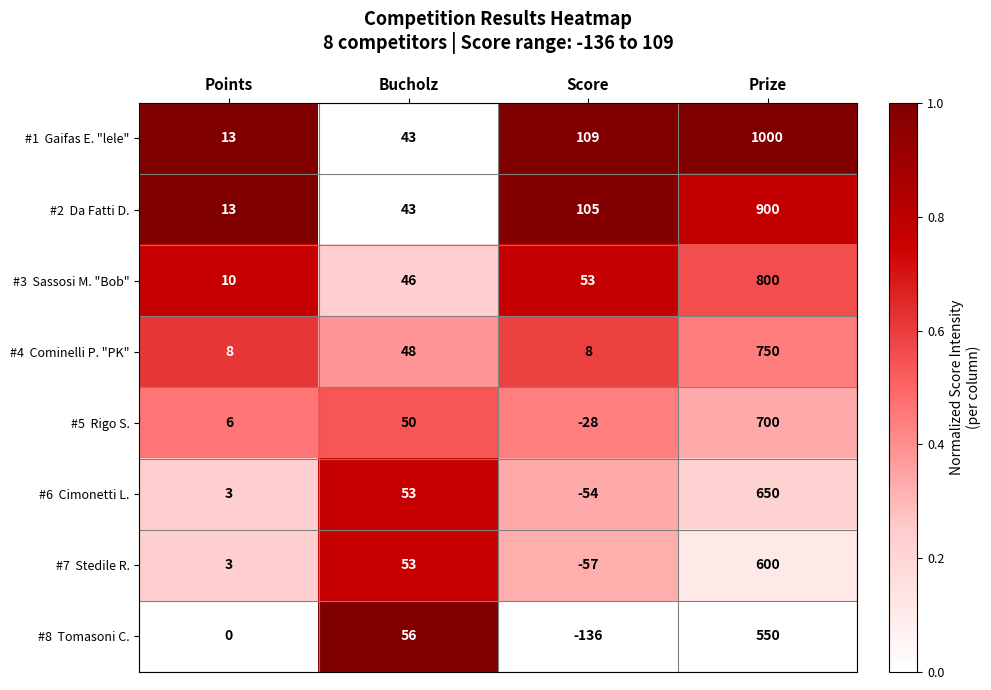

At which category is the sum across all series the highest?

Prize